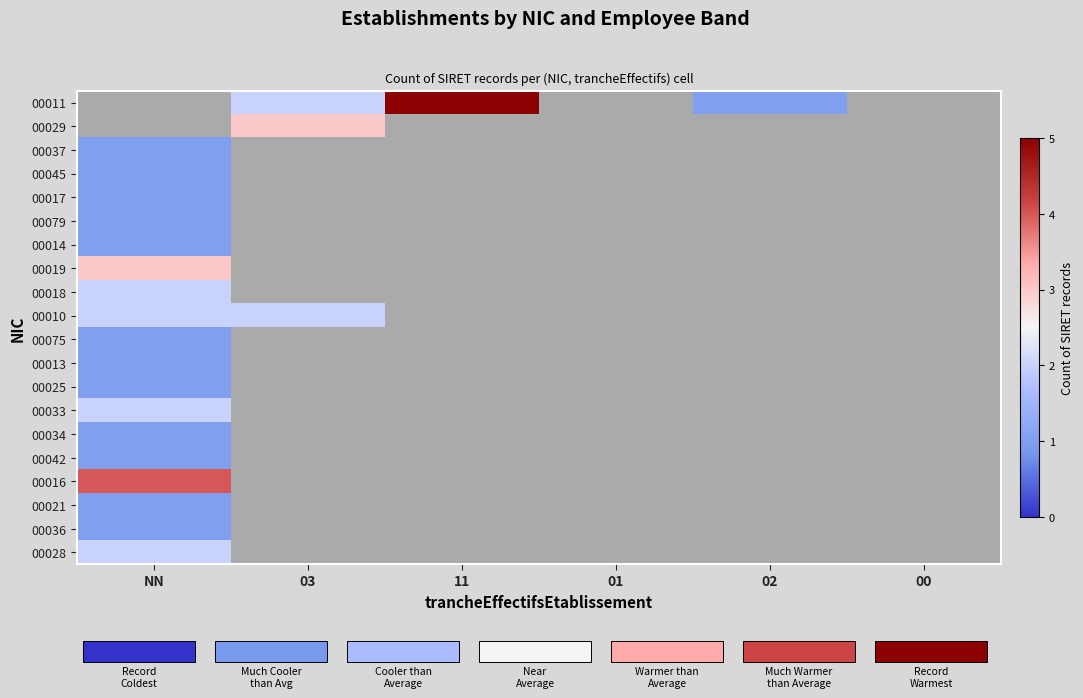

Which series has the widest spread of values?

00011